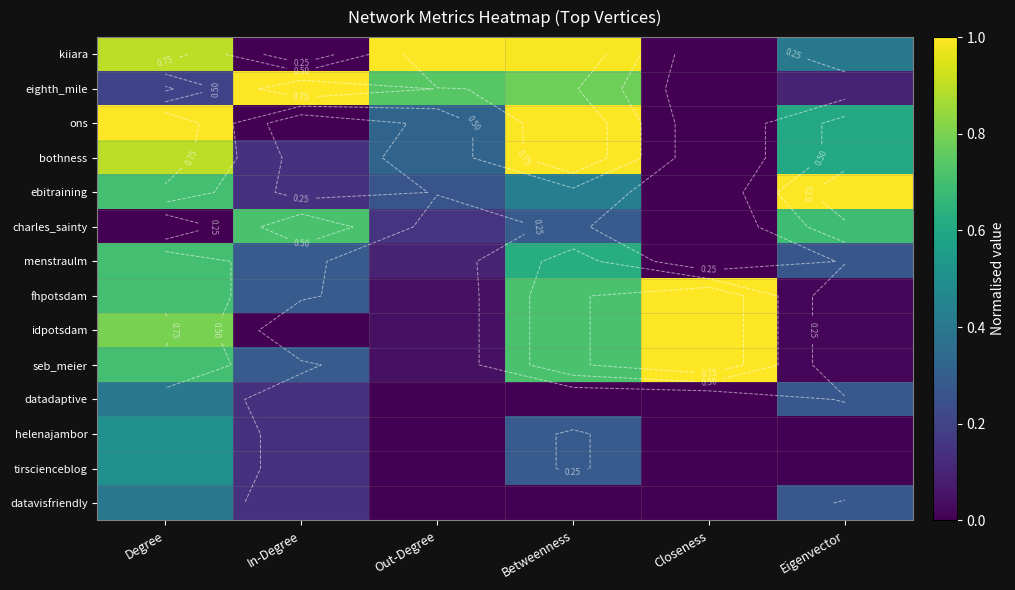

The value of fhpotsdam at Closeness is 1.0. True or false?

True